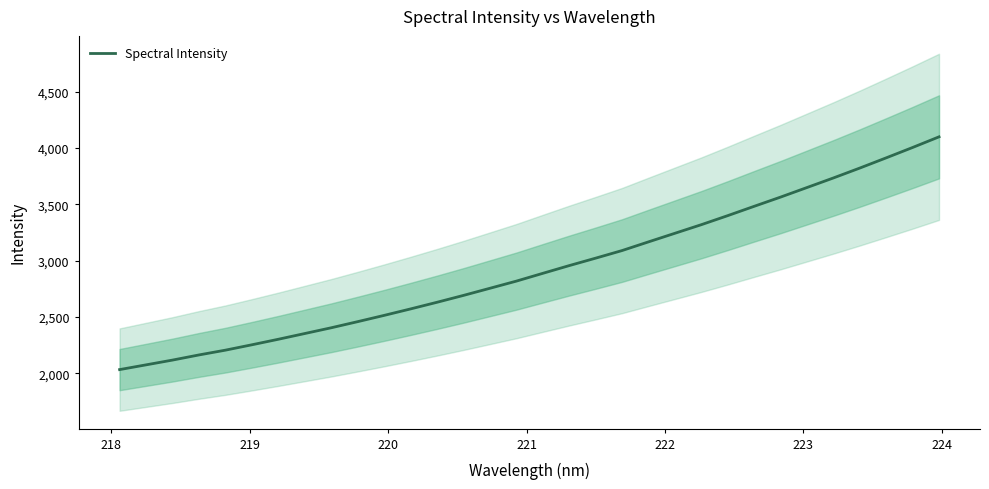

What is the minimum value for Spectral Intensity?

2031.9